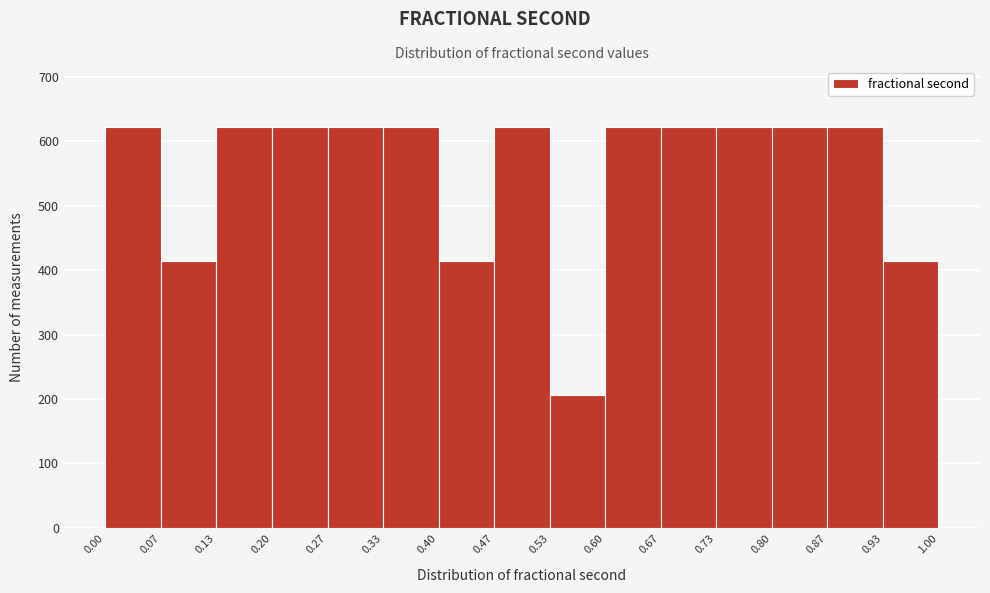

Reading left to right, transcribe this chart: for each bar, give the range it covers on the x-axis and its height. The values are not printed on the chart, so give them approximately, as read against the axis.

0.00 to 0.07: 620
0.07 to 0.13: 420
0.13 to 0.20: 620
0.20 to 0.27: 620
0.27 to 0.33: 620
0.33 to 0.40: 620
0.40 to 0.47: 420
0.47 to 0.53: 620
0.53 to 0.60: 210
0.60 to 0.67: 620
0.67 to 0.73: 620
0.73 to 0.80: 620
0.80 to 0.87: 620
0.87 to 0.93: 620
0.93 to 1.00: 420